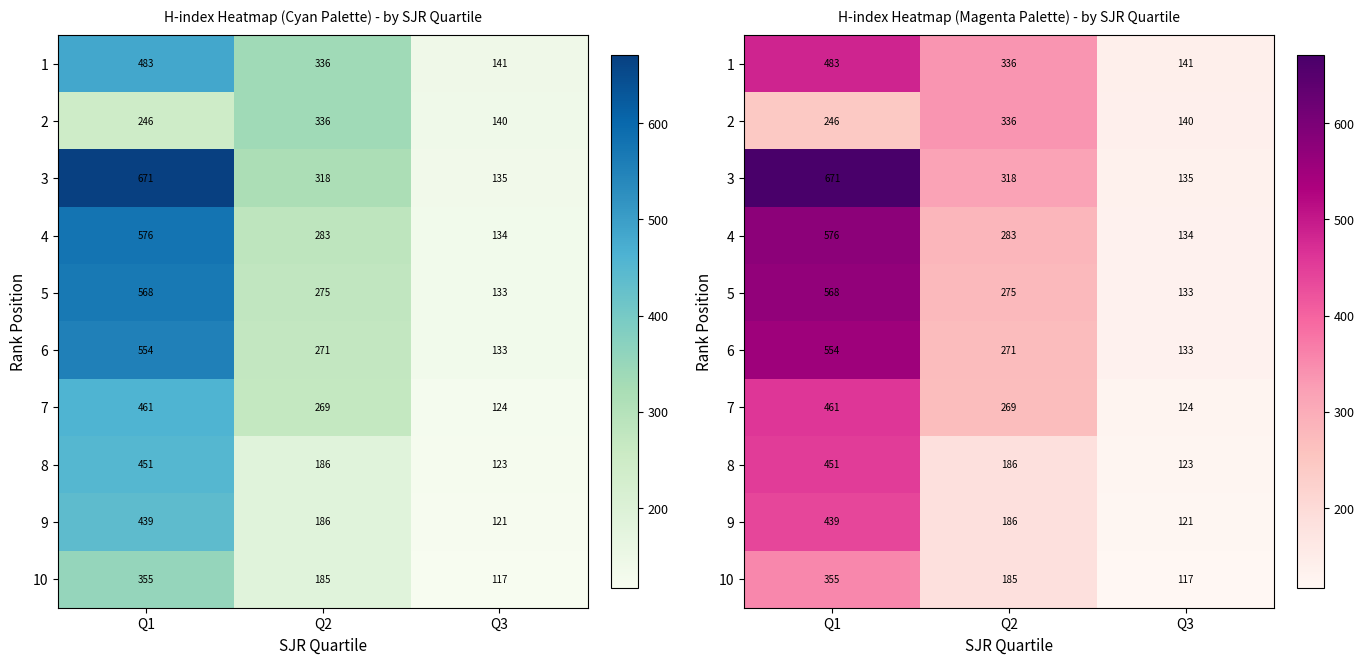

What is the sum of all 5 values?

976